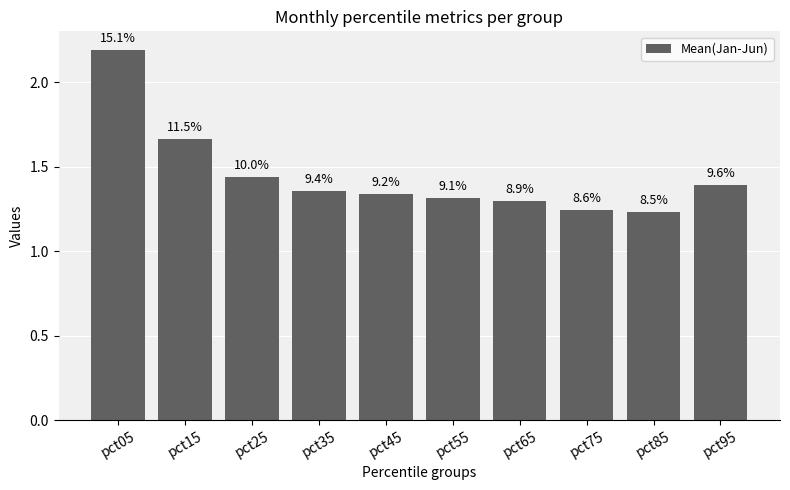

Are the bars horizontal?

No